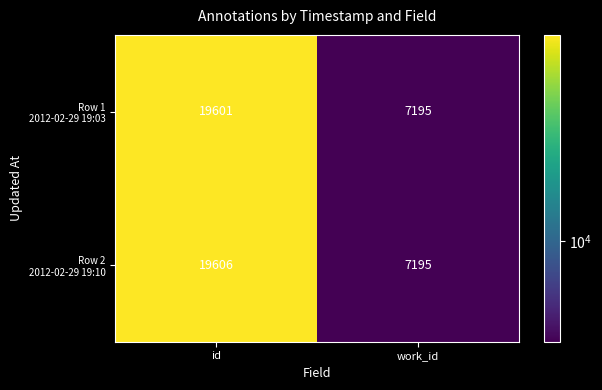

At which category is the sum across all series the highest?

id